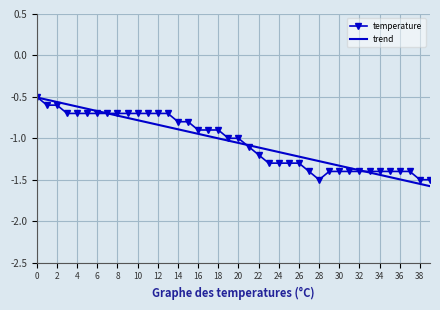

What is the average value of the trend series?

-1.0